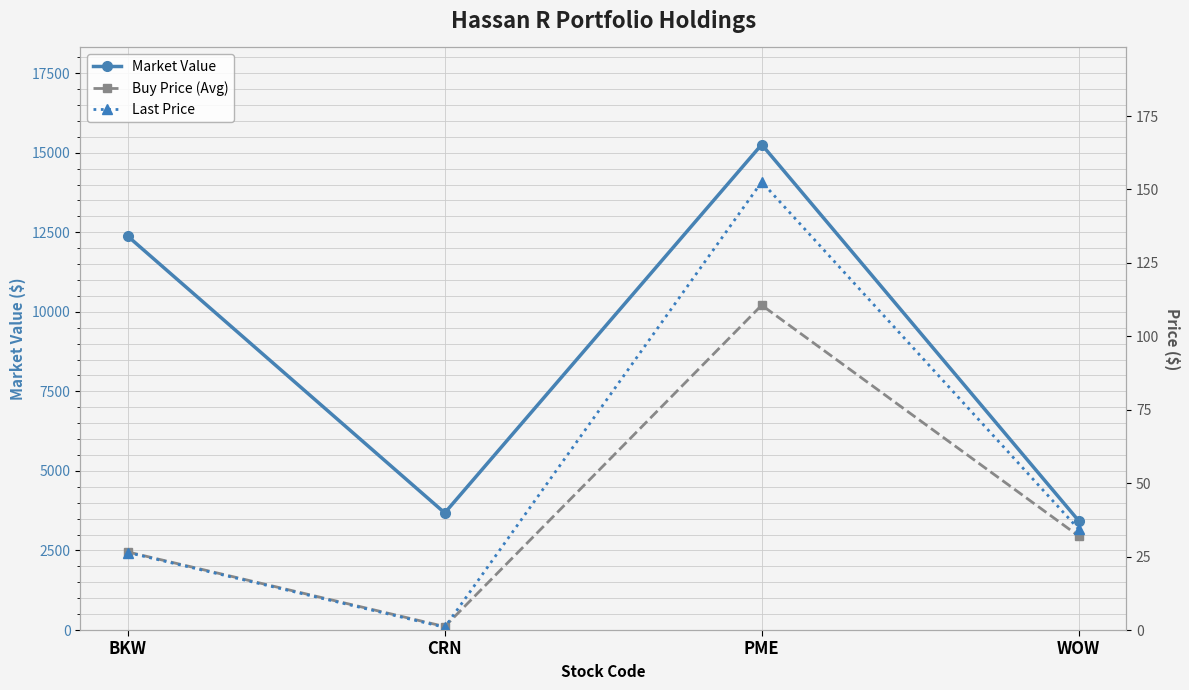

Does the chart have visible grid lines?

Yes